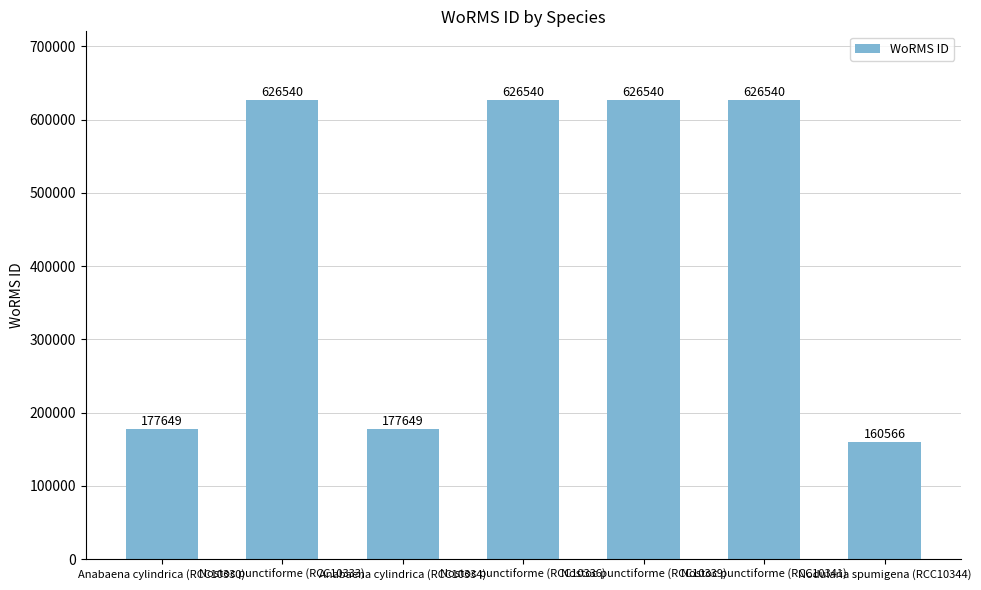

How many distinct data groups are displayed?

1